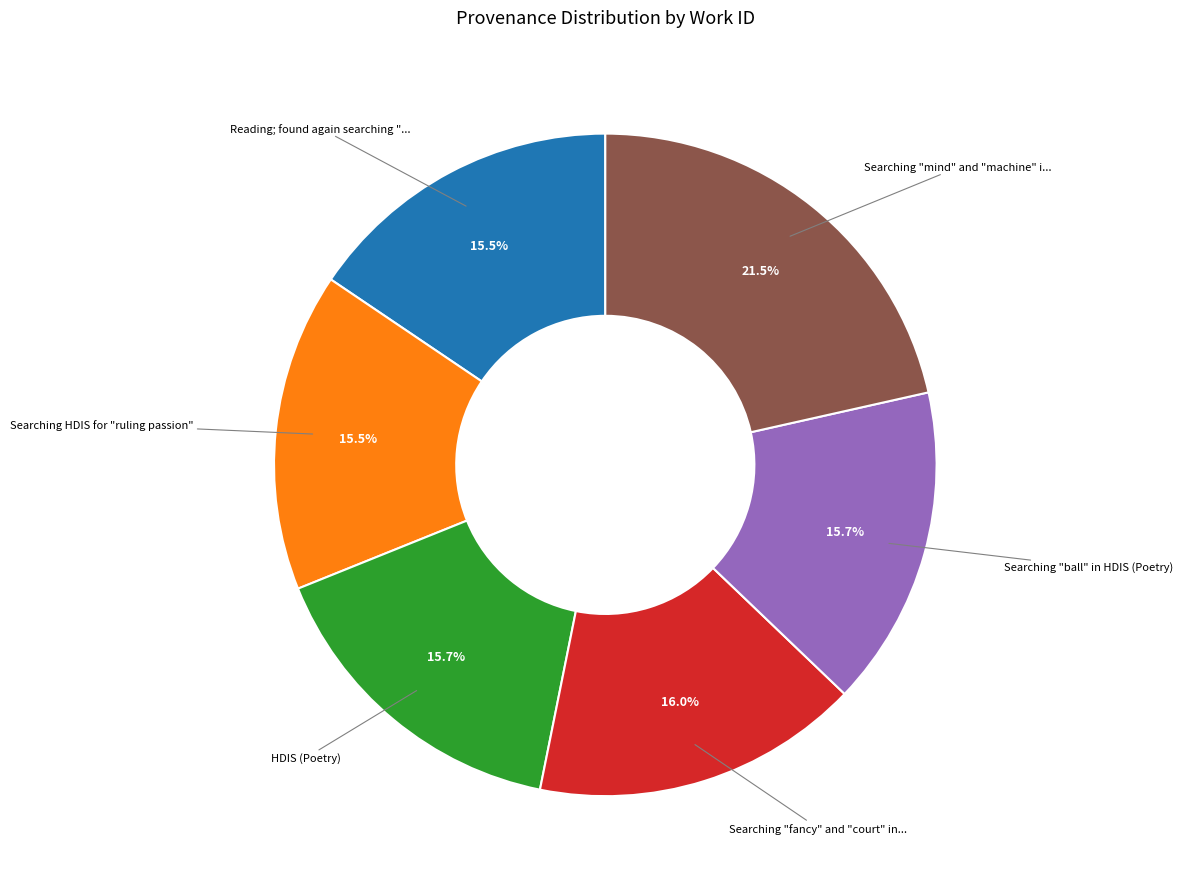

Is there a majority slice in this chart?

No